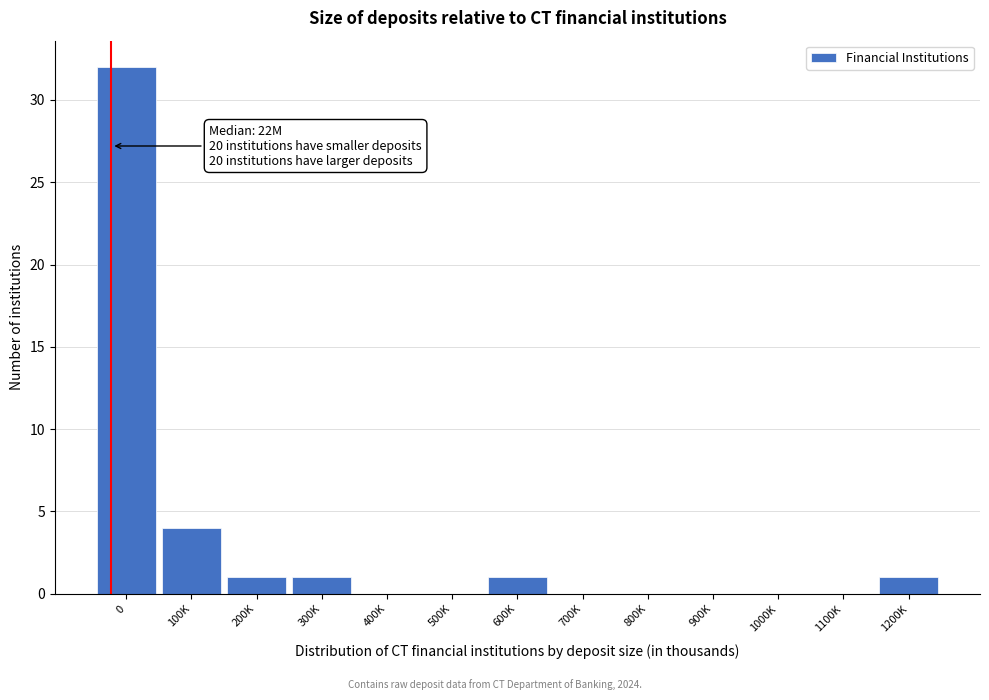

Reading right to left, what are all the values shown in this chart?

1200K=1	1100K=0	1000K=0	900K=0	800K=0	700K=0	600K=1	500K=0	400K=0	300K=1	200K=1	100K=4	0=32